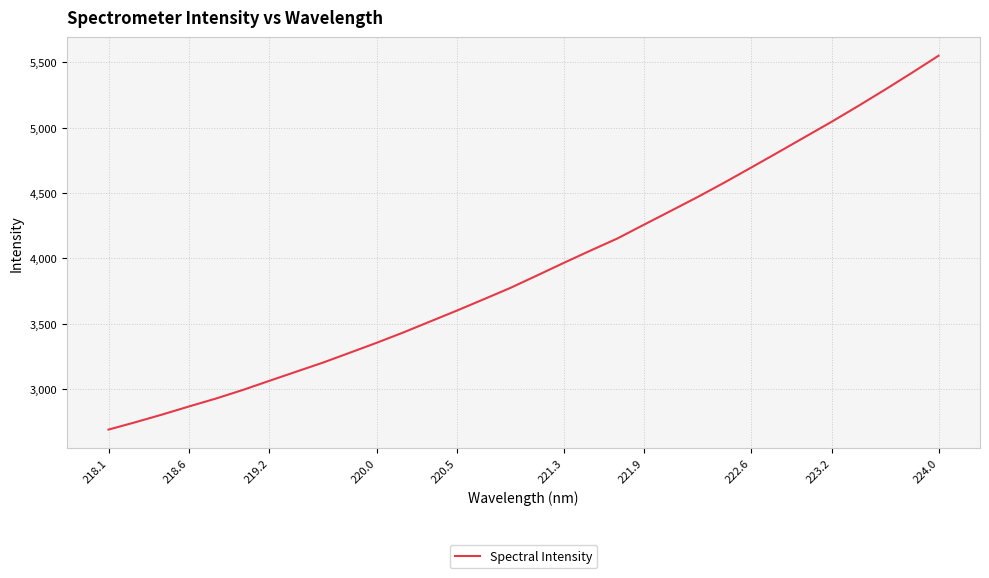

What is the difference between the maximum and minimum values?

2859.2